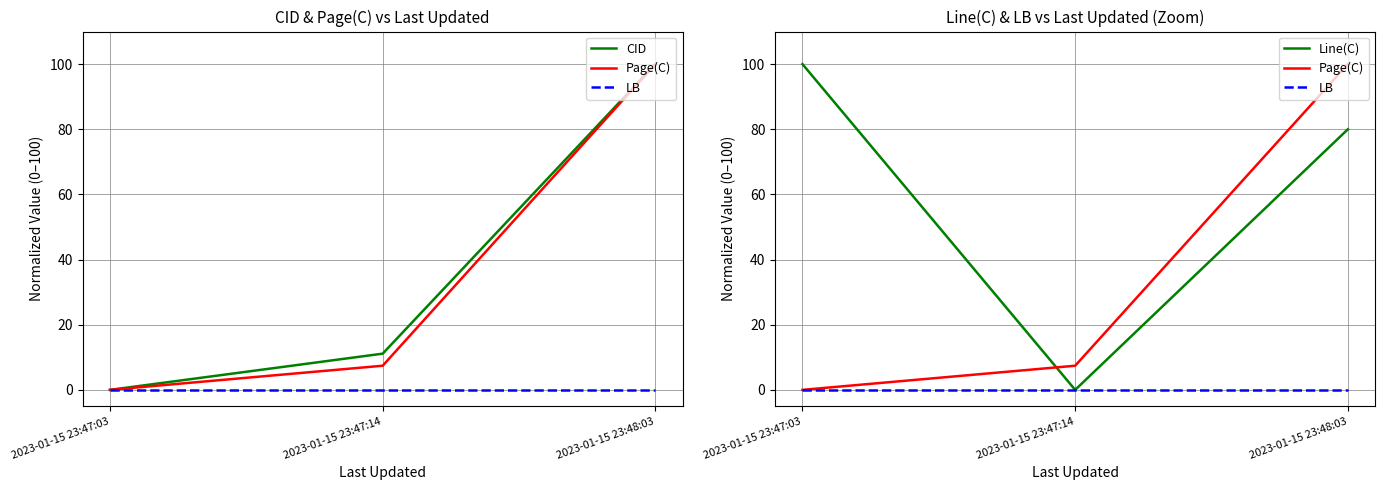

How many lines are shown in the chart?

4